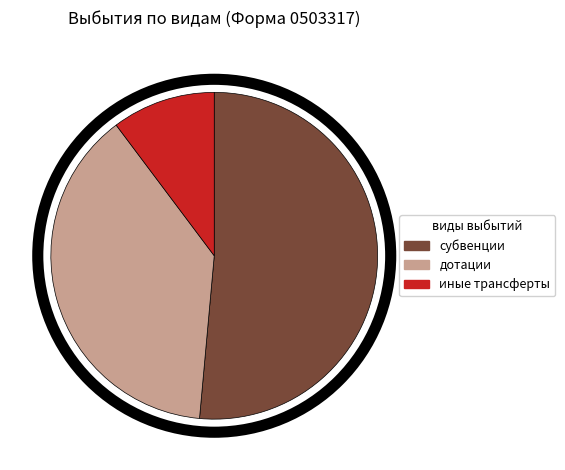

Rank the categories by value from lowest to highest.

иные трансферты, дотации, субвенции